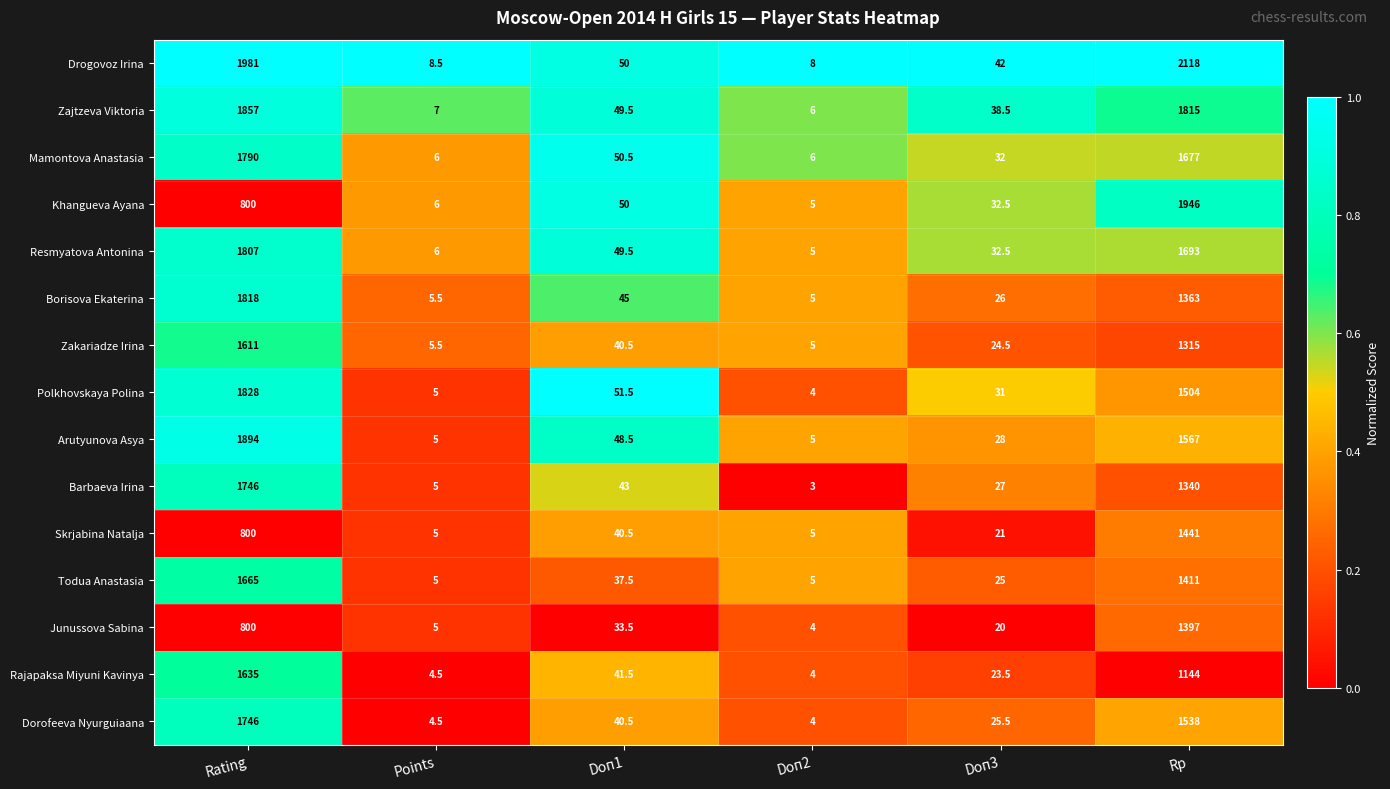

Between Rating and Doп2, which series saw the biggest shift?

Drogovoz Irina